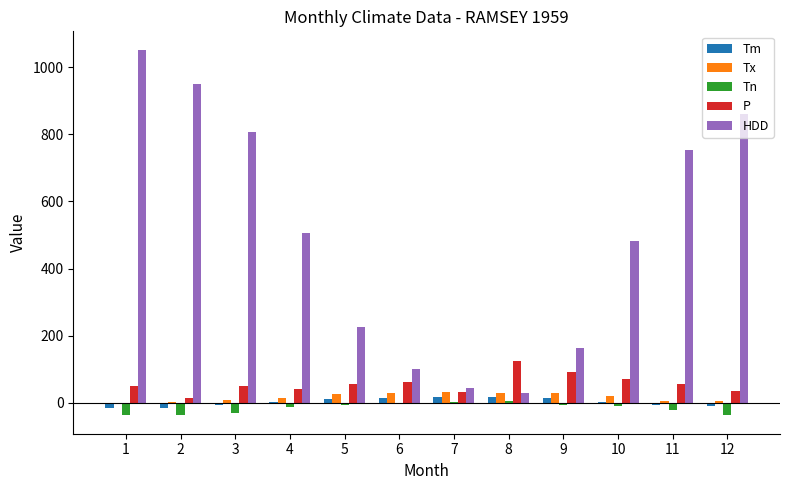

Which series changed the most between 4 and 5?

HDD